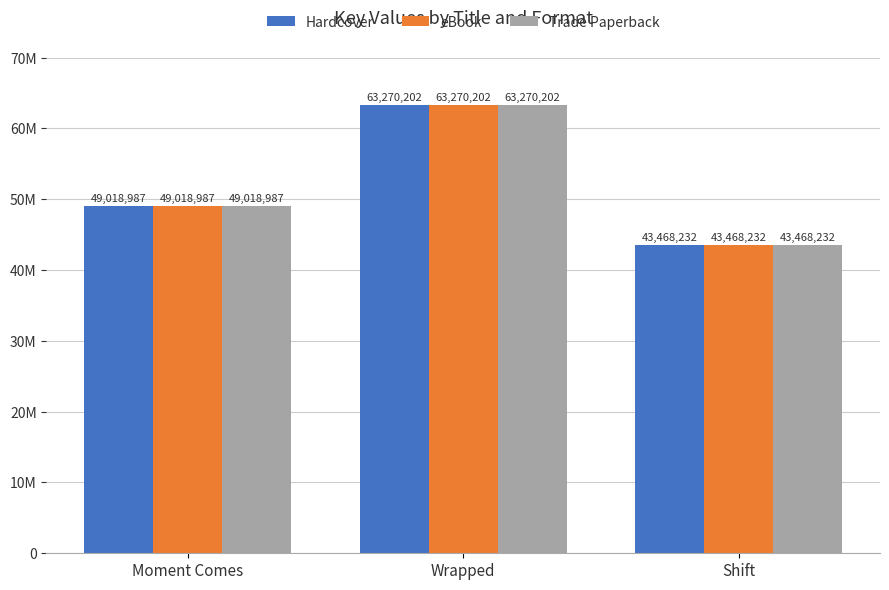

Reading left to right, list all the values displayed in this chart.

Hardcover: Moment Comes=49018987	Wrapped=63270202	Shift=43468232
eBook: Moment Comes=49018987	Wrapped=63270202	Shift=43468232
Trade Paperback: Moment Comes=49018987	Wrapped=63270202	Shift=43468232